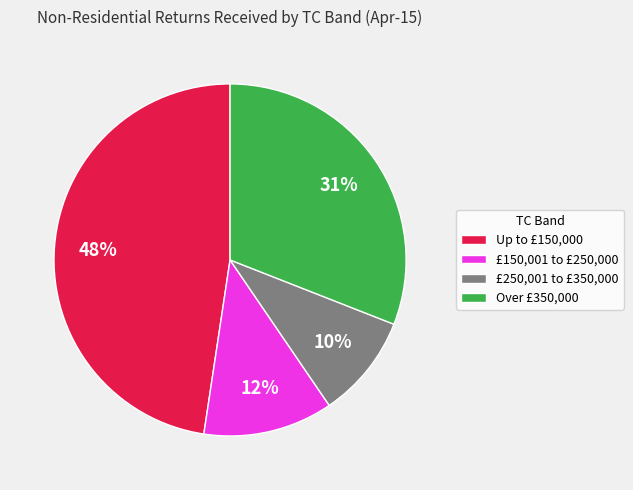

To the nearest percent, what percentage of the pie is £250,001 to £350,000?

10%